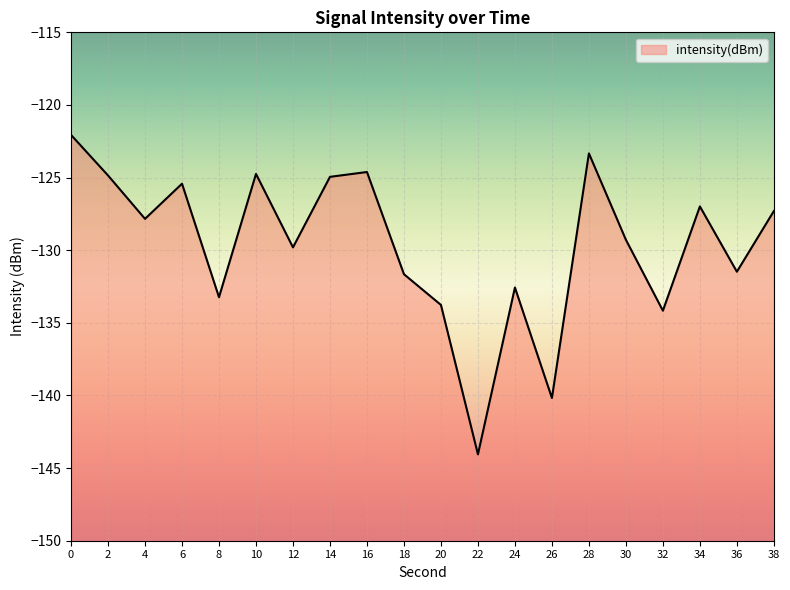

The chart shows a value of -131.7 at 18. True or false?

True